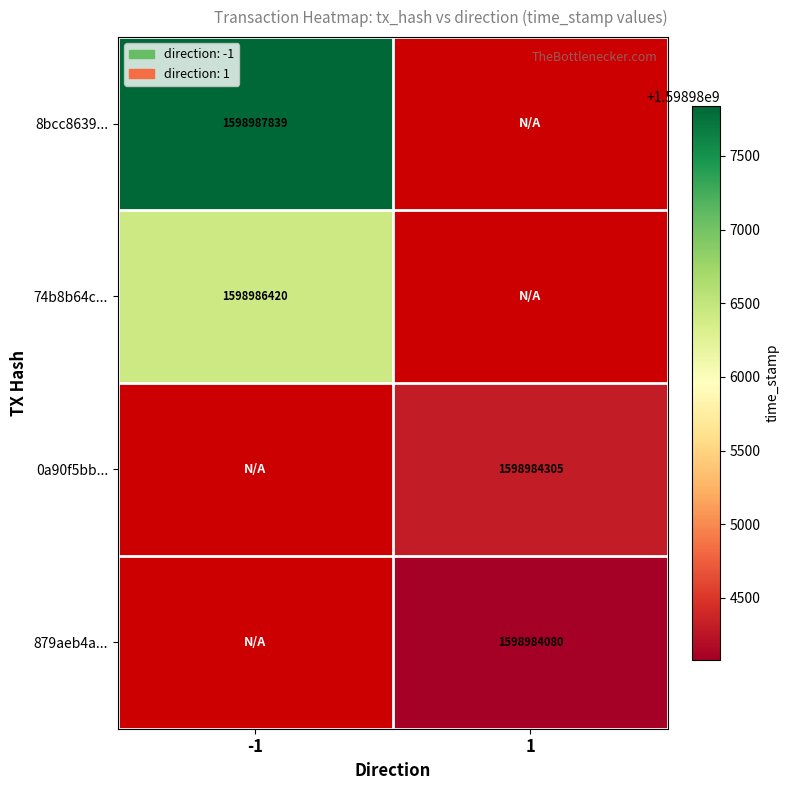

Is it true that 8bcc8639... equals 1598987839 at -1?

True